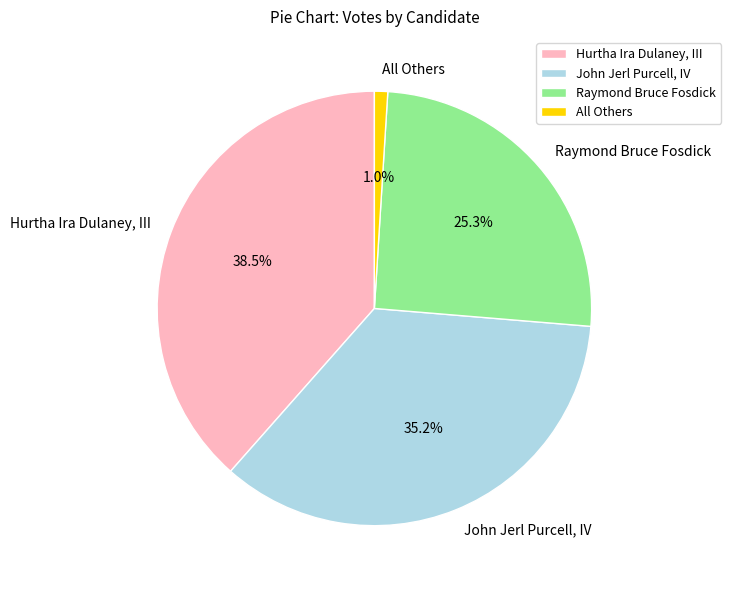

What percentage is the Raymond Bruce Fosdick slice, to the nearest percent?

25%